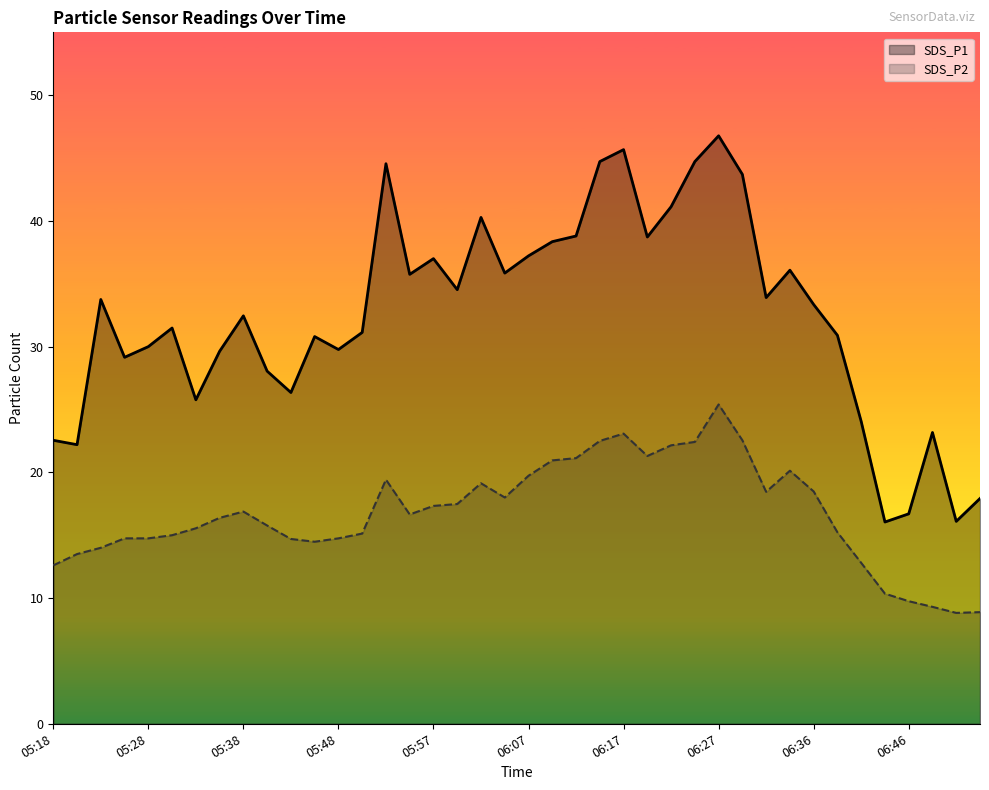

How many lines are shown in the chart?

2